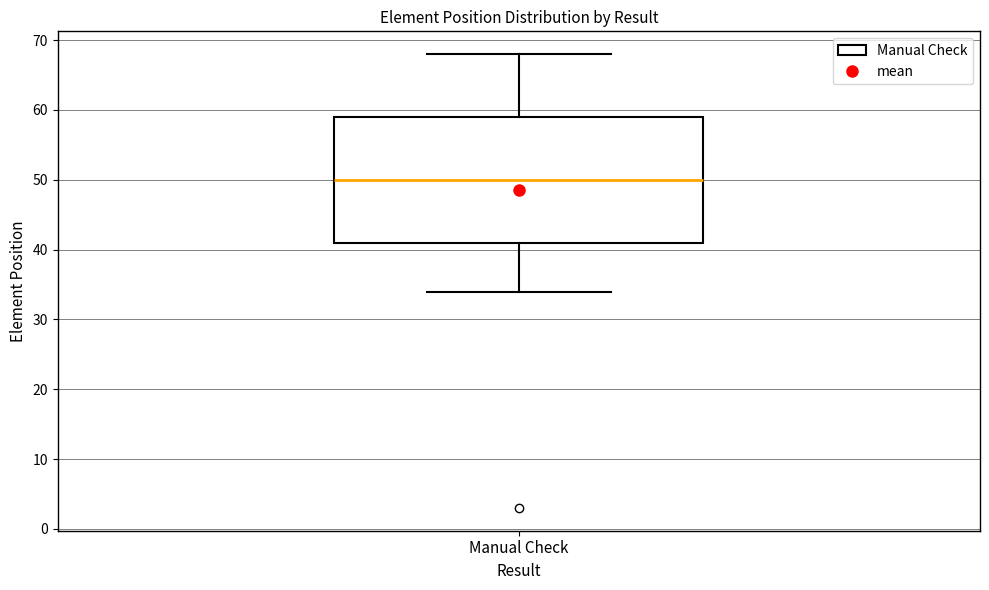

Read this box plot against the y-axis: the position of the median line, the range covered by the box, and the ends of both whiskers. The values are not printed on the chart, so give them approximately, as read against the axis.

median 50, box 41 to 59, whiskers 34 to 68